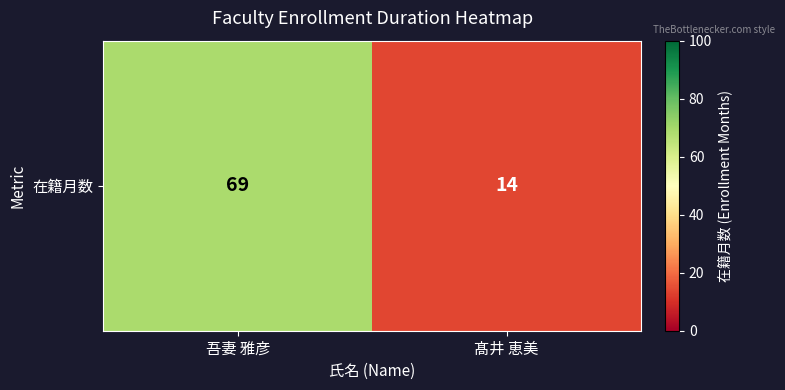

Reading left to right, transcribe all the data shown in this chart.

69	14